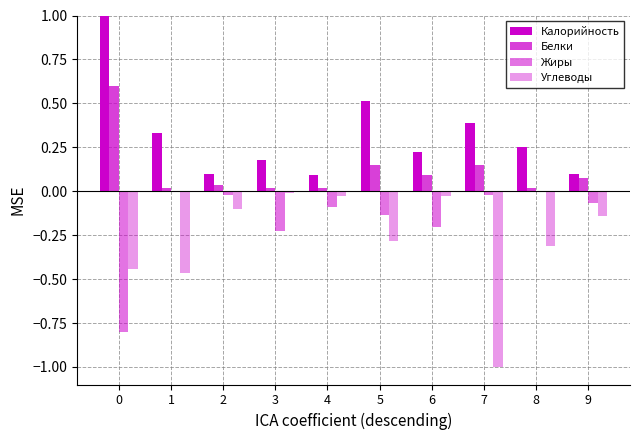

Reading right to left, list all the values displayed in this chart.

Калорийность: 0.1	0.3	0.4	0.2	0.5	0.1	0.2	0.1	0.3	1.0
Белки: 0.1	0.0	0.1	0.1	0.1	0.0	0.0	0.0	0.0	0.6
Жиры: -0.1	0.0	-0.0	-0.2	-0.1	-0.1	-0.2	-0.0	0.0	-0.8
Углеводы: -0.1	-0.3	-1.0	-0.0	-0.3	-0.0	-0.0	-0.1	-0.5	-0.4